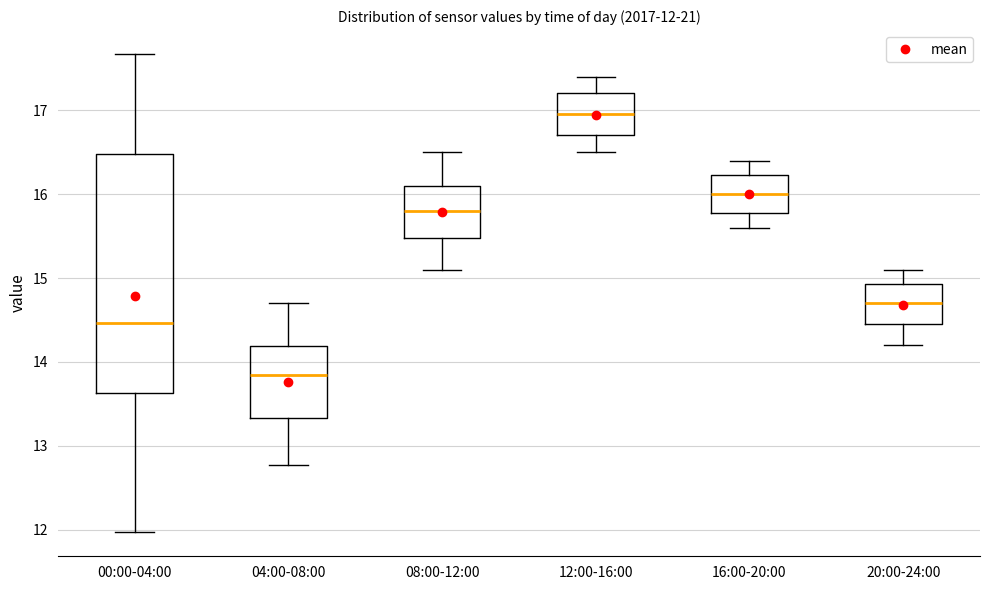

Which box has the lowest median line?

04:00-08:00